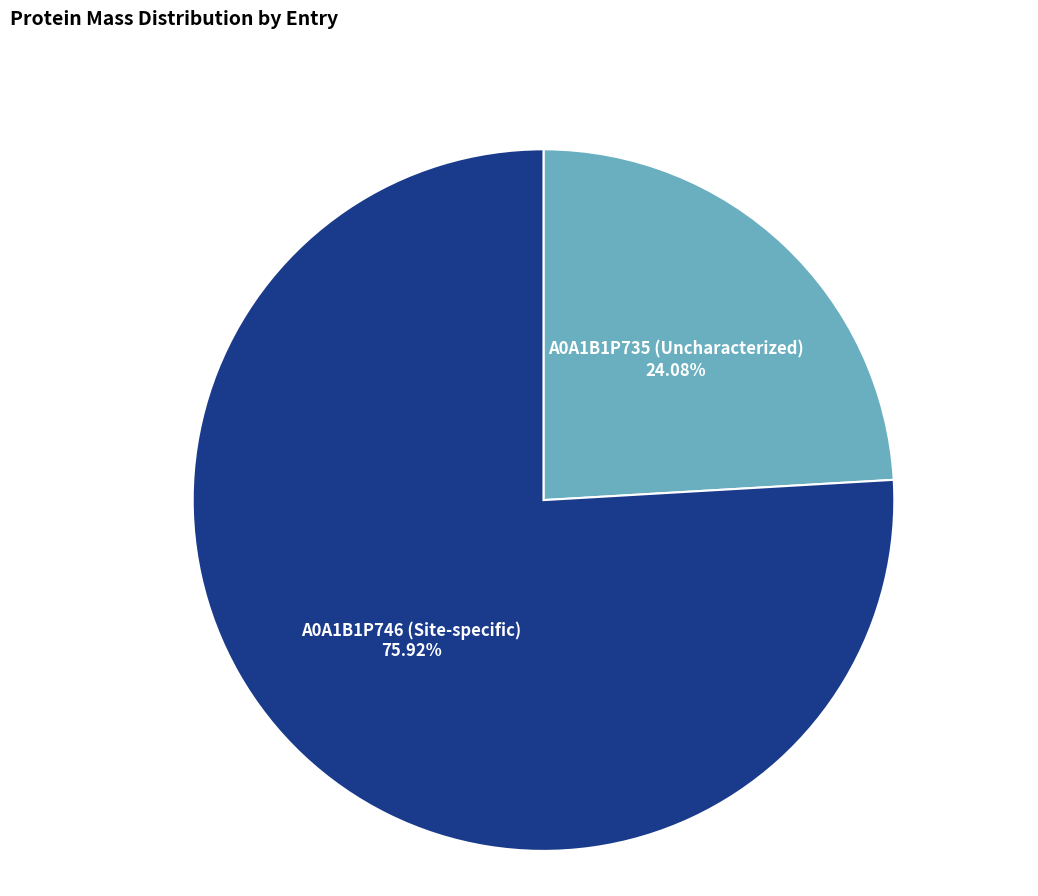

How many segments does this pie chart have?

2